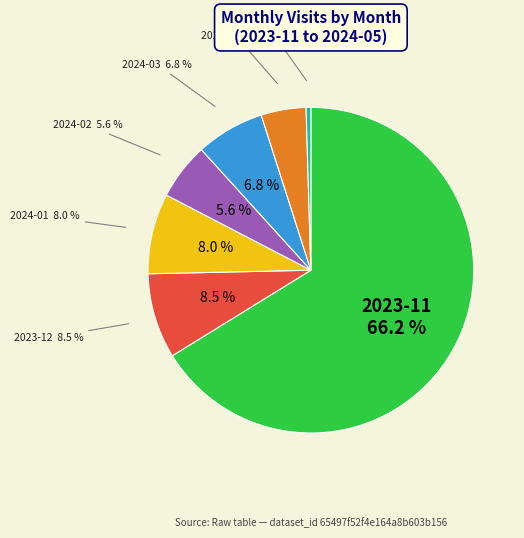

To the nearest percent, what is the combined percentage of 2024-05 and 2024-01?

8%